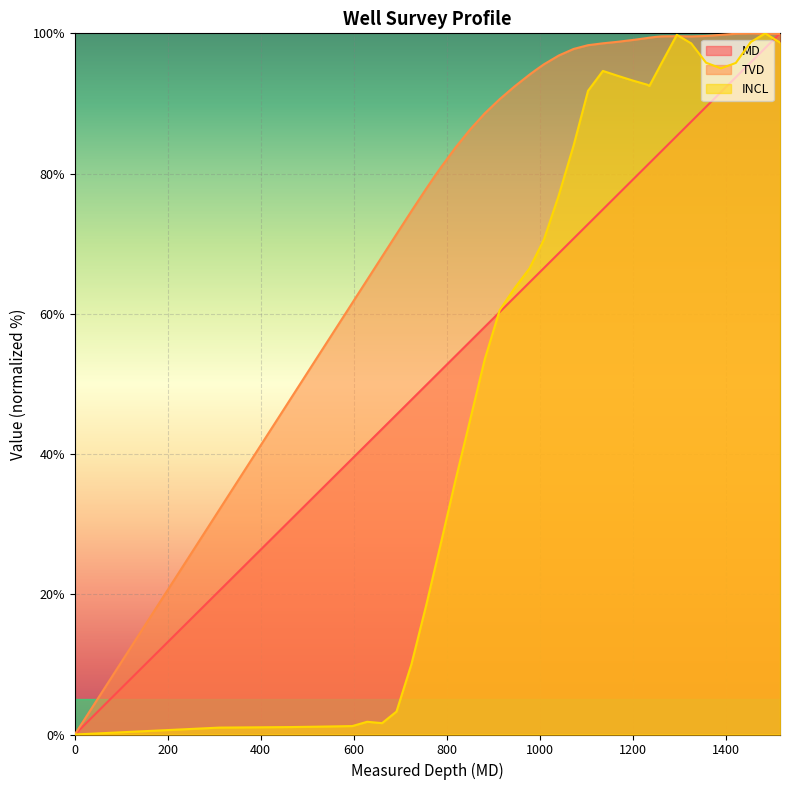

Which series changed the most between 1104 and 1422?

MD